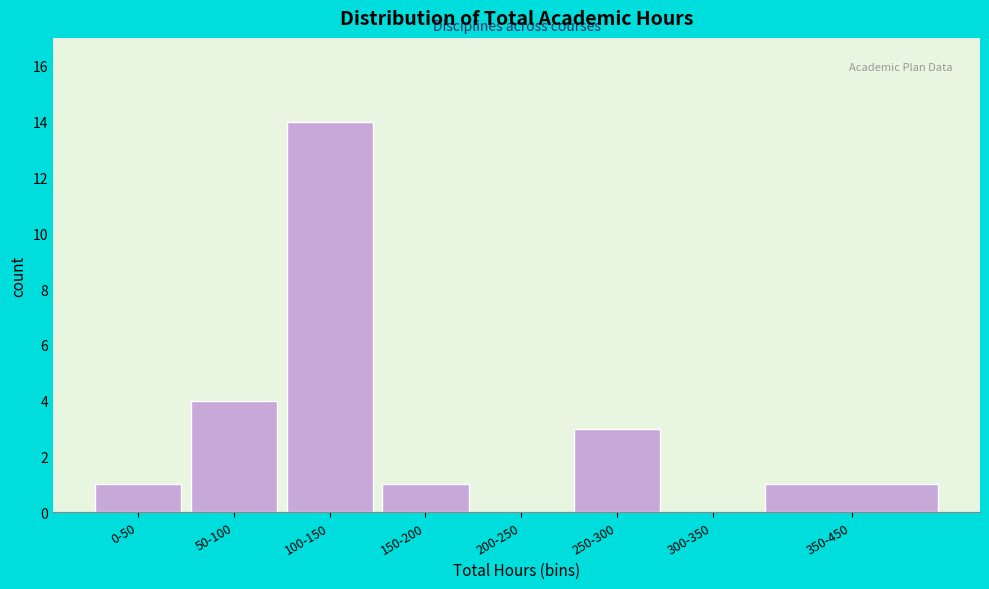

Reading left to right, extract all data points from this chart.

0-50=1	50-100=4	100-150=14	150-200=1	200-250=0	250-300=3	300-350=0	350-450=1